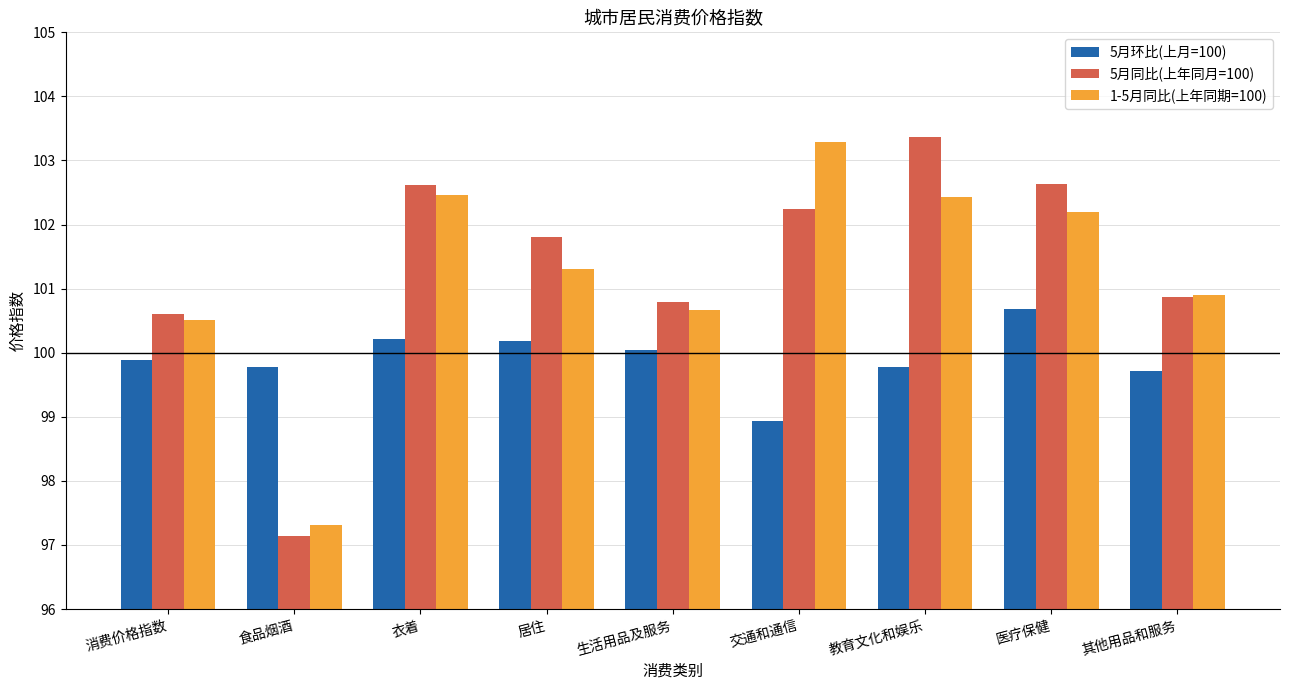

What is the difference between the 5月同比(上年同月=100) values at 教育文化和娱乐 and 居住?

1.6